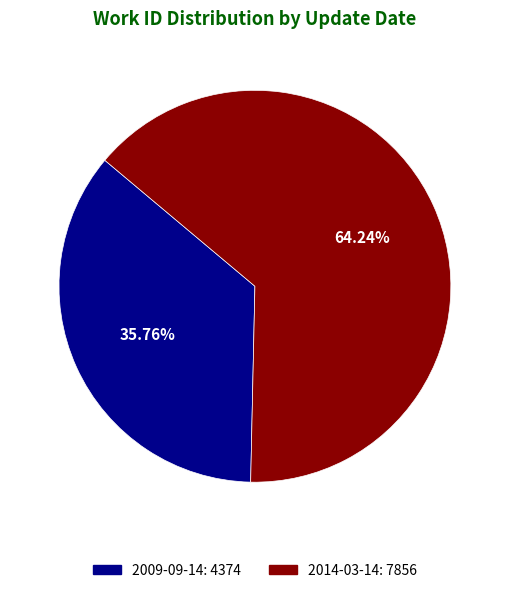

What percentage is NOT represented by 2009-09-14?

64.2%